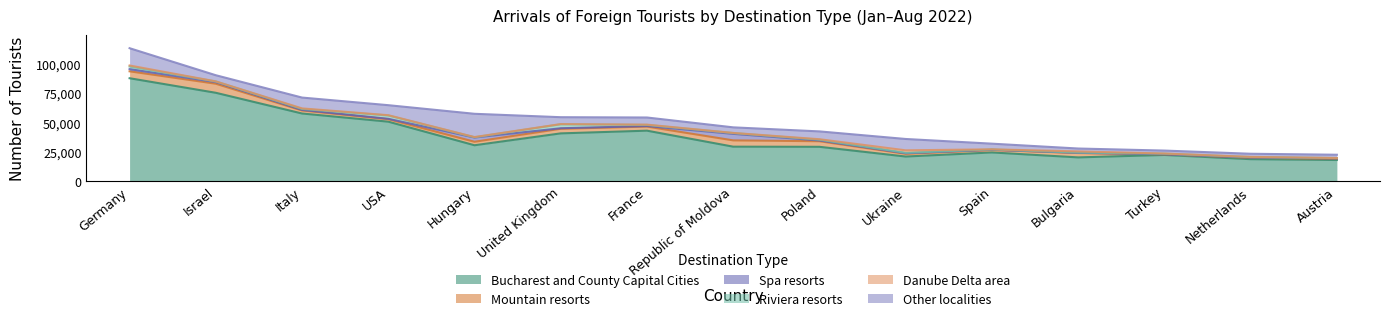

At Austria, list the series in order from smallest to largest.

Danube Delta area, Riviera resorts, Spa resorts, Mountain resorts, Other localities, Bucharest and County Capital Cities